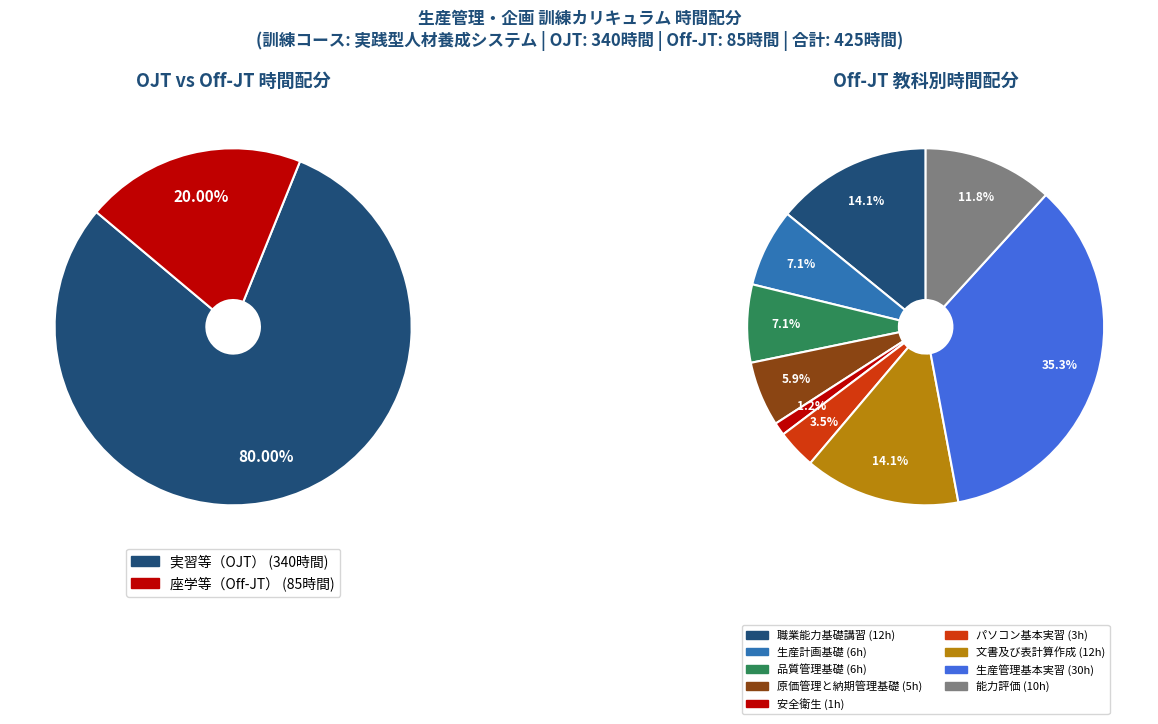

To the nearest percent, what is the difference between the 生産計画基礎 and 生産管理基本実習 slice percentages?

28%